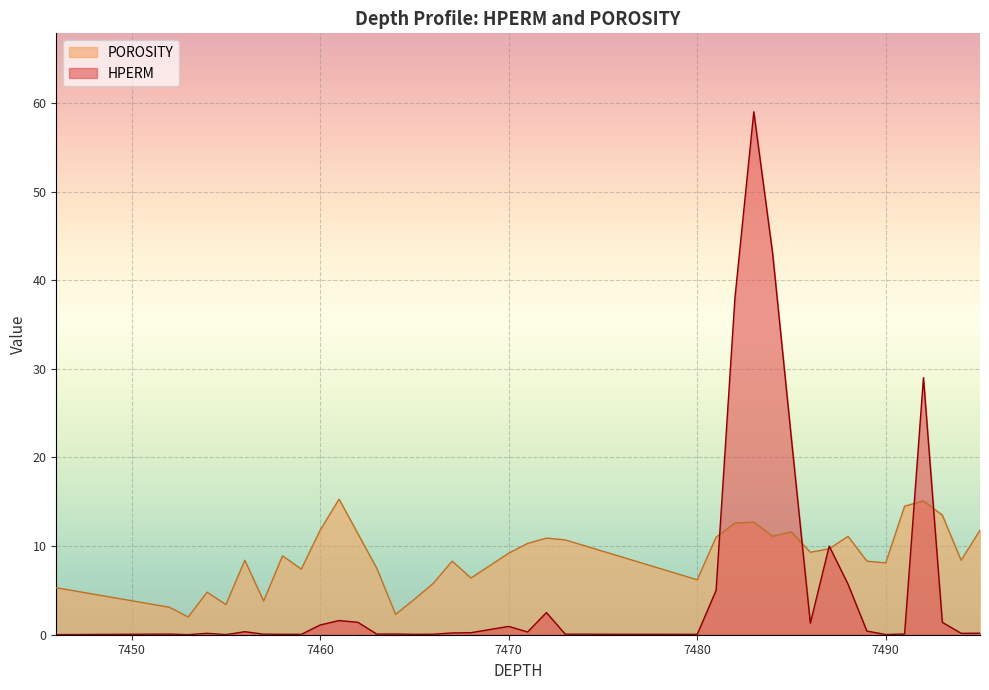

What is the difference between the maximum and minimum values in the POROSITY series?

13.3